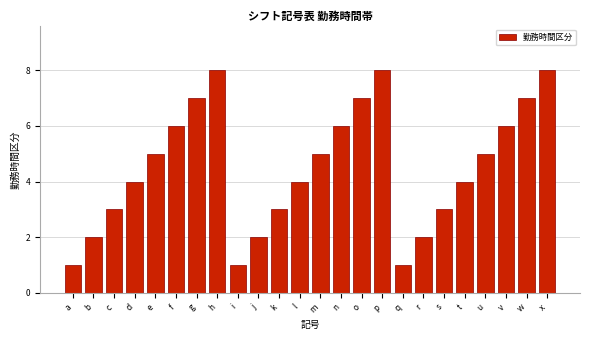

Reading right to left, what are all the values shown in this chart?

x=8	w=7	v=6	u=5	t=4	s=3	r=2	q=1	p=8	o=7	n=6	m=5	l=4	k=3	j=2	i=1	h=8	g=7	f=6	e=5	d=4	c=3	b=2	a=1